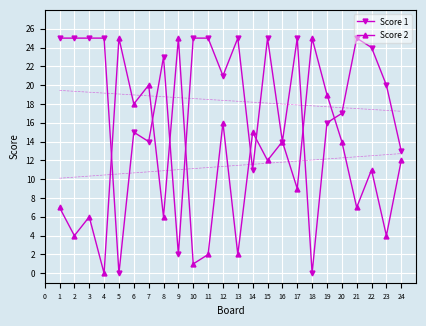

True or false: Score 2 has a value of 0 at 4.

True